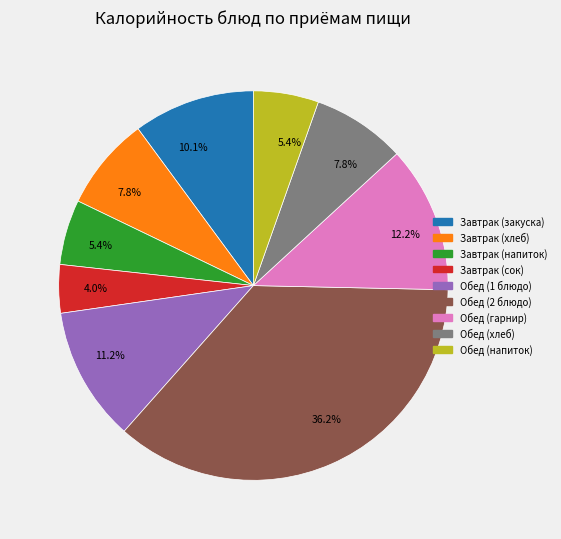

Is there any slice that represents more than half of the pie?

No